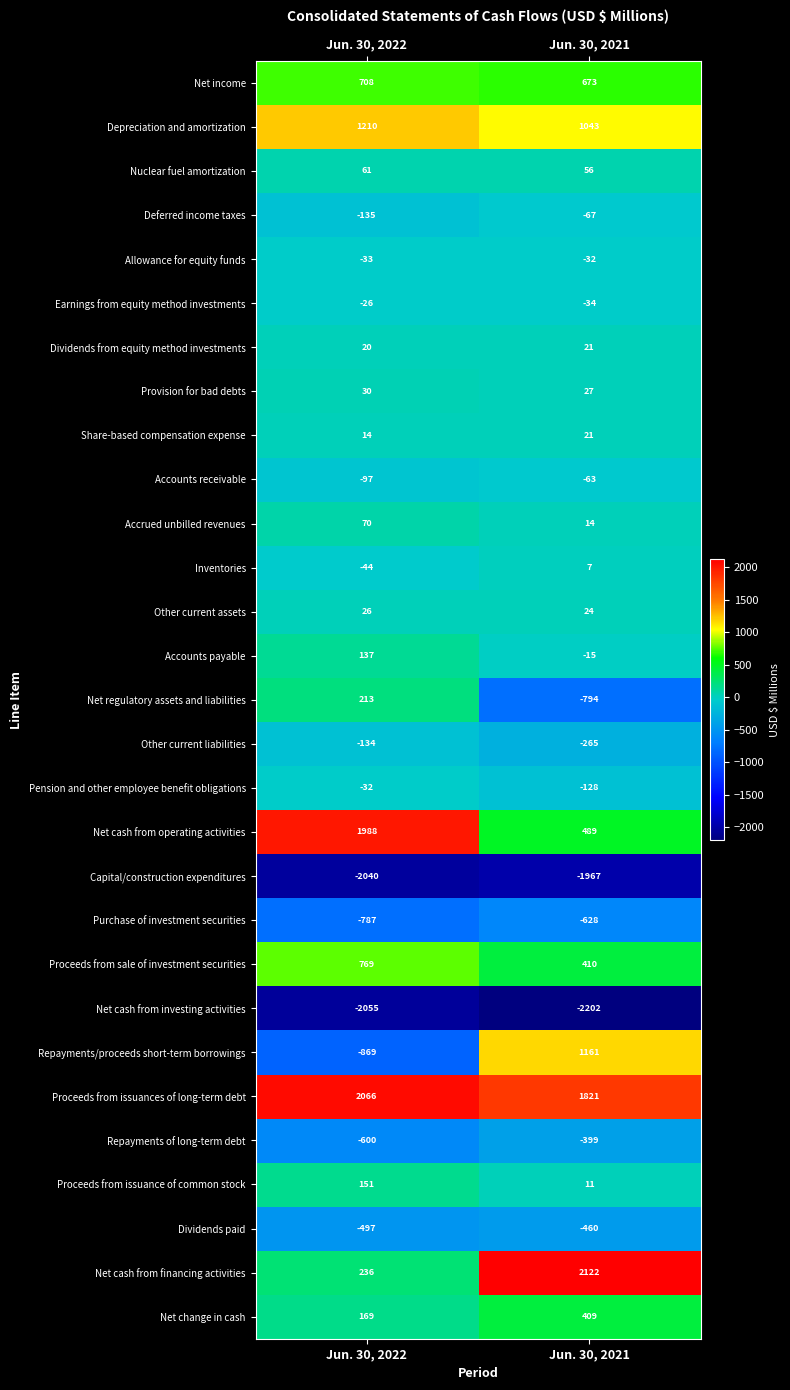

What is the spread (max minus min) of values at Jun. 30, 2022?

4121